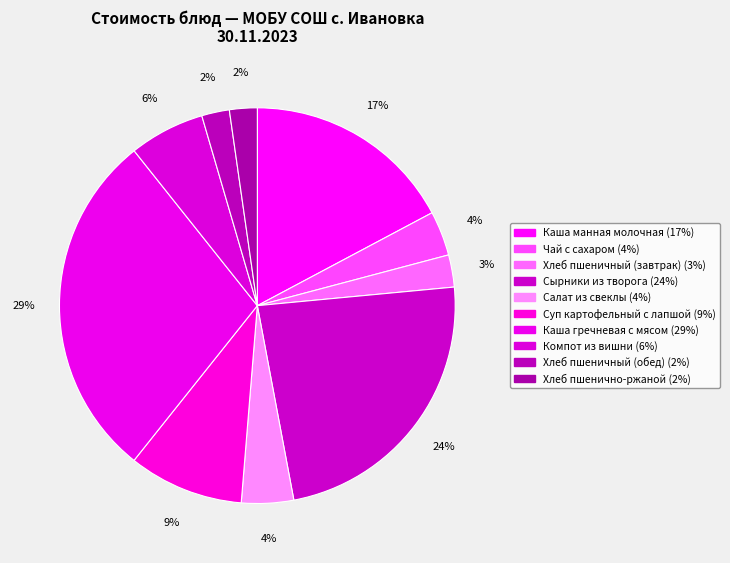

How many segments does this pie chart have?

10